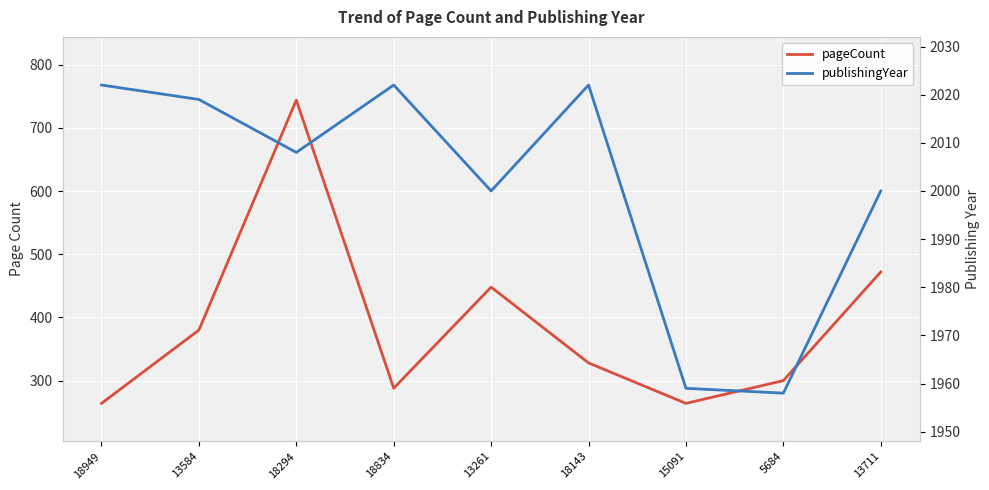

Reading left to right, extract all data points from this chart.

pageCount: 264	380	744	288	448	328	264	300	472
publishingYear: 2022	2019	2008	2022	2000	2022	1959	1958	2000